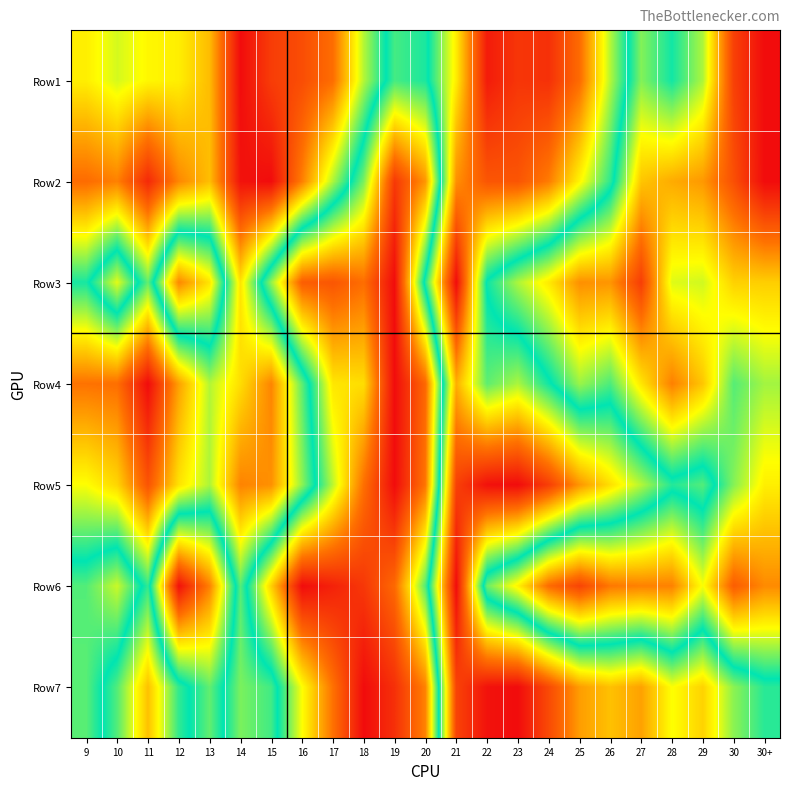

Reading left to right, list all the values displayed in this chart.

Row1: 9=0.3	10=0.4	11=0.3	12=0.3	13=0.3	14=0.0	15=0.1	16=0.1	17=0.2	18=0.4	19=0.5	20=0.5	21=0.3	22=0.0	23=0.1	24=0.1	25=0.2	26=0.4	27=0.6	28=0.5	29=0.6	30=0.9	30+=1.0
Row2: 9=0.2	10=0.2	11=0.0	12=0.2	13=0.3	14=0.0	15=0.0	16=0.2	17=0.4	18=0.6	19=0.9	20=0.8	21=0.2	22=0.1	23=0.1	24=0.2	25=0.3	26=0.5	27=0.7	28=0.8	29=0.8	30=0.9	30+=1.0
Row3: 9=0.5	10=0.6	11=0.4	12=0.8	13=0.7	14=0.3	15=0.6	16=0.9	17=0.9	18=0.8	19=1.0	20=0.5	21=0.0	22=0.5	23=0.6	24=0.7	25=0.8	26=0.8	27=0.9	28=0.6	29=0.6	30=0.7	30+=0.7
Row4: 9=0.2	10=0.2	11=0.0	12=0.2	13=0.4	14=0.3	15=0.2	16=0.4	17=0.7	18=0.7	19=1.0	20=0.8	21=0.2	22=0.4	23=0.4	24=0.5	25=0.6	26=0.6	27=0.7	28=0.8	29=0.7	30=0.6	30+=0.6
Row5: 9=0.3	10=0.3	11=0.1	12=0.3	13=0.4	14=0.2	15=0.2	16=0.4	17=0.6	18=0.8	19=1.0	20=0.8	21=0.1	22=0.0	23=0.0	24=0.1	25=0.2	26=0.3	27=0.4	28=0.5	29=0.4	30=0.6	30+=0.7
Row6: 9=0.6	10=0.6	11=0.5	12=1.0	13=0.8	14=0.4	15=0.7	16=1.0	17=1.0	18=0.9	19=0.8	20=0.6	21=0.0	22=0.6	23=0.7	24=0.8	25=0.9	26=0.8	27=0.8	28=0.8	29=0.7	30=0.9	30+=0.8
Row7: 9=0.6	10=0.4	11=0.3	12=0.5	13=0.6	14=0.4	15=0.5	16=0.7	17=0.8	18=1.0	19=0.9	20=0.8	21=0.1	22=0.0	23=0.0	24=0.1	25=0.2	26=0.3	27=0.2	28=0.3	29=0.3	30=0.4	30+=0.5